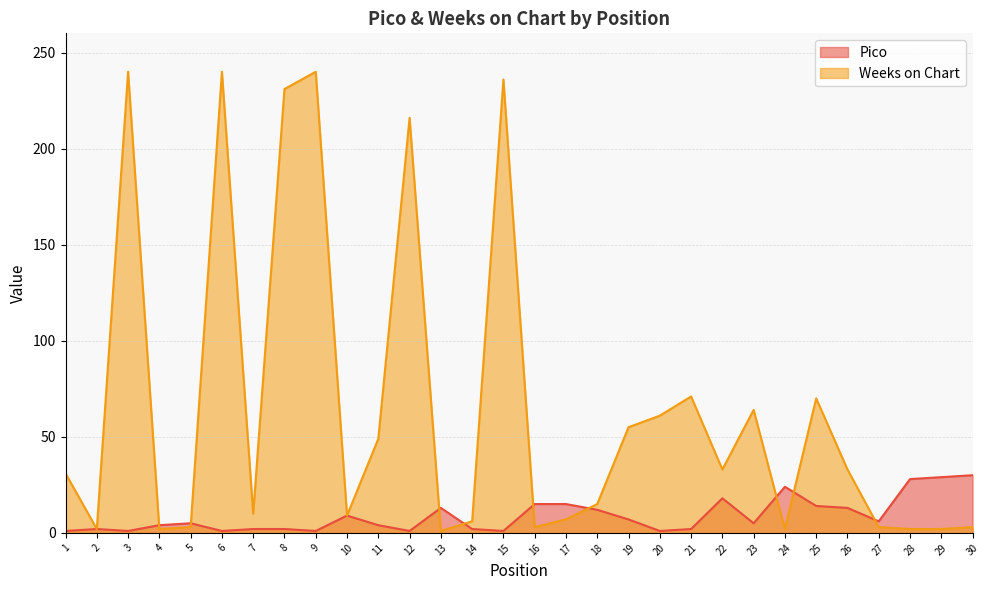

What is the value of the Pico point at the 8th from the left?

2